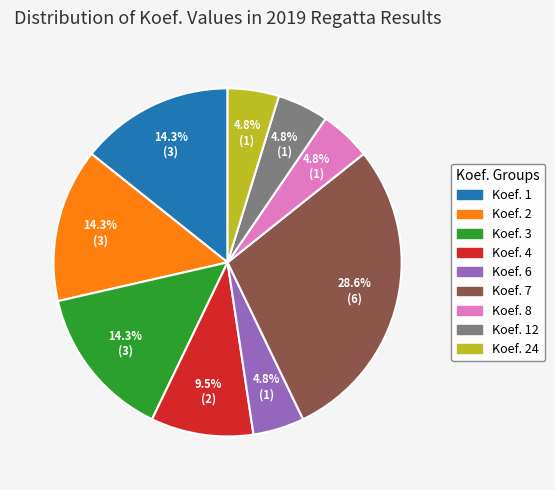

Does any single category account for the majority?

No